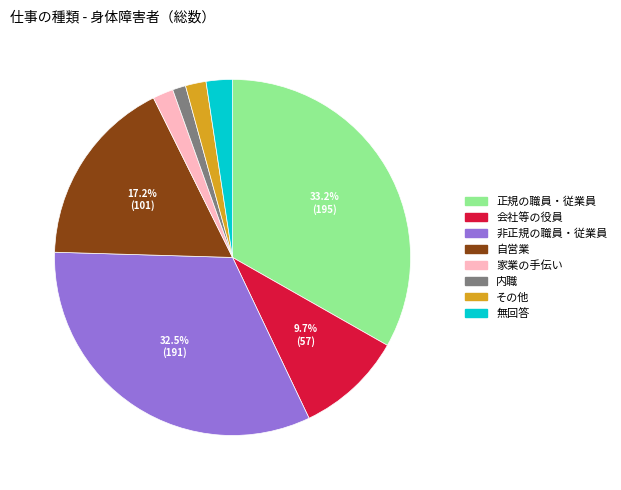

Does 非正規の職員・従業員 represent more than half of the total?

No